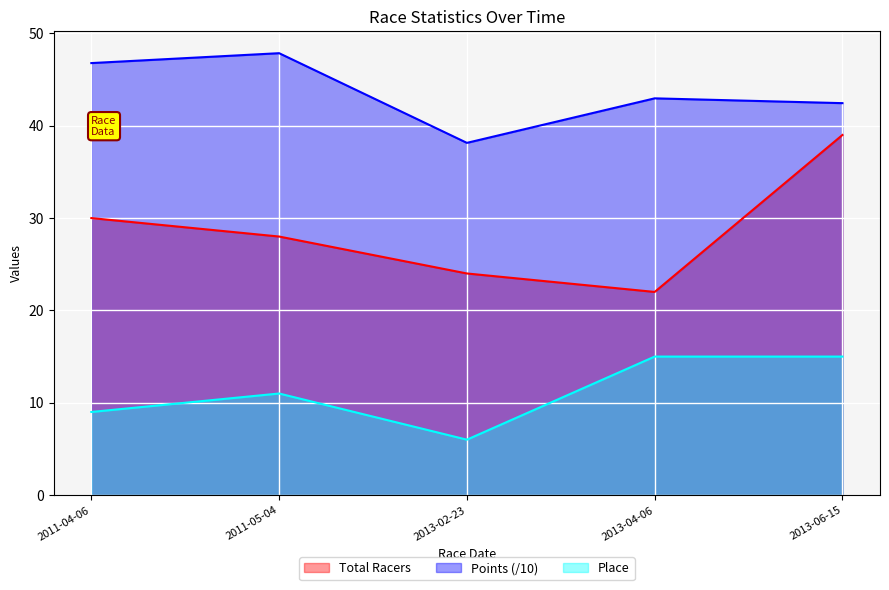

What is the value of the Points point at the 4th from the left?

43.0